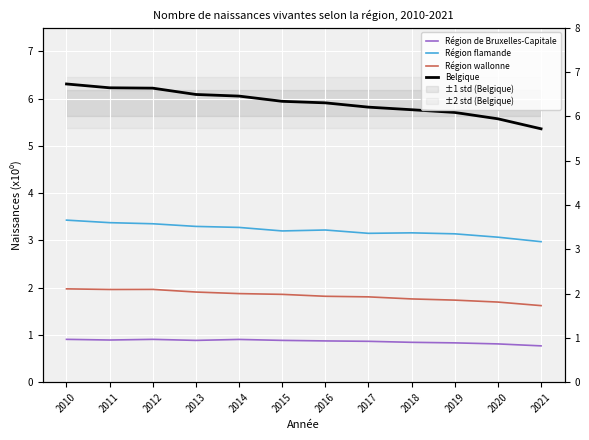

True or false: Région de Bruxelles-Capitale and Région wallonne intersect in this chart.

False